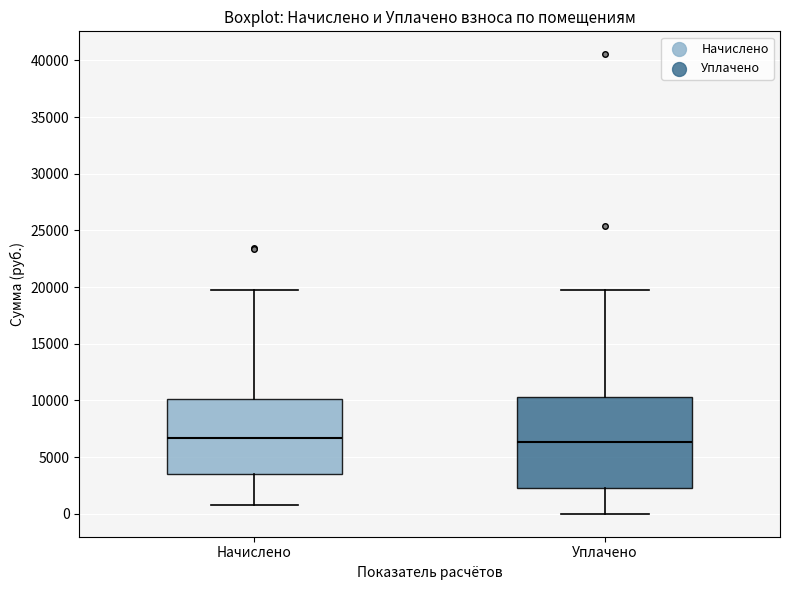

Reading left to right, transcribe this box plot: for each box, give where its median line is, the range the box spans, and where its two whiskers end, as read against the y-axis. The values are not printed on the chart, so give them approximately, as read against the axis.

Начислено: median 6500, box 3500 to 10000, whiskers 1000 to 19500
Уплачено: median 6500, box 2500 to 10500, whiskers 0 to 19500